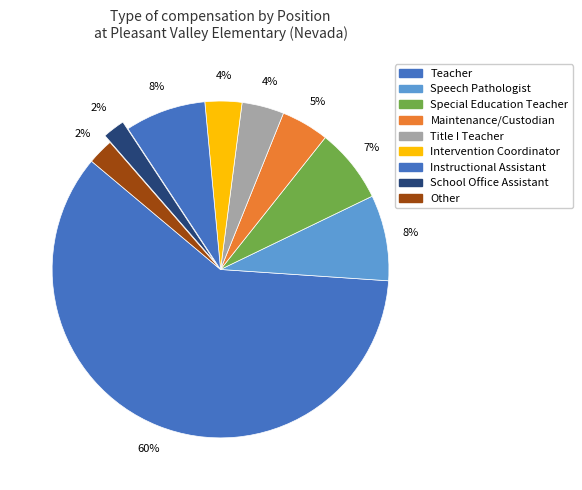

To the nearest percent, what is the combined percentage of Teacher and Maintenance/Custodian?

65%